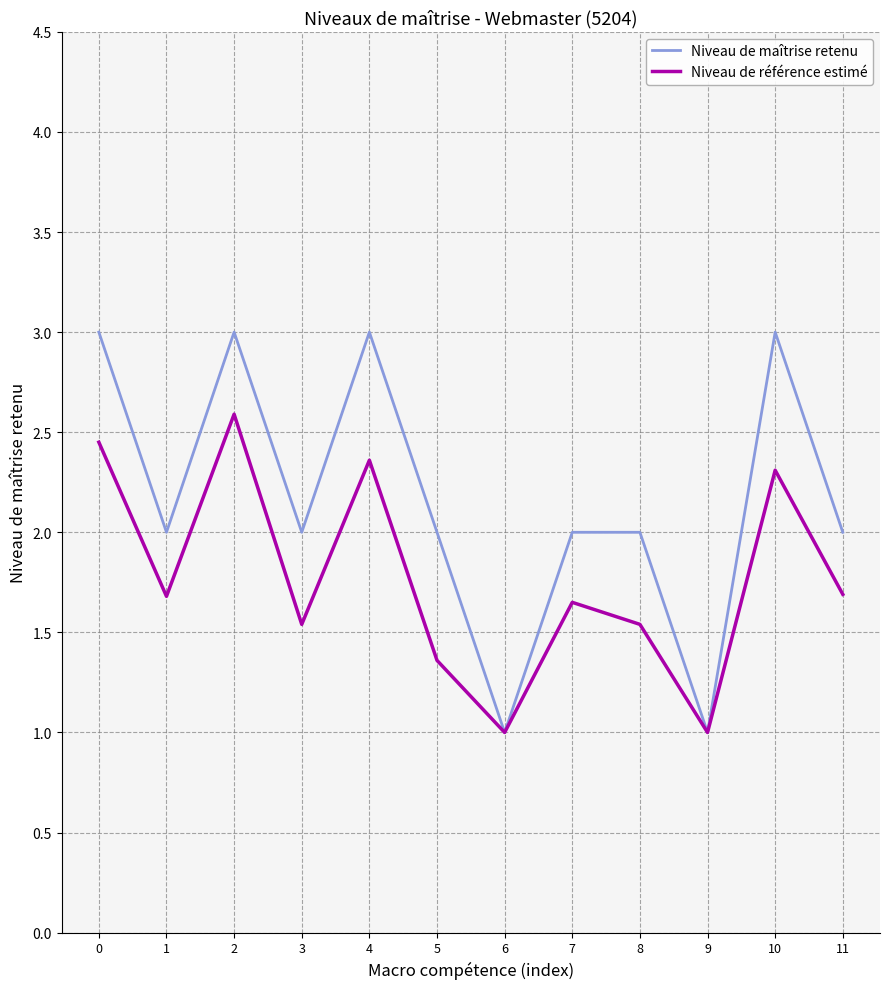

The Niveau de référence estimé series shows 1.2 at 0. True or false?

False